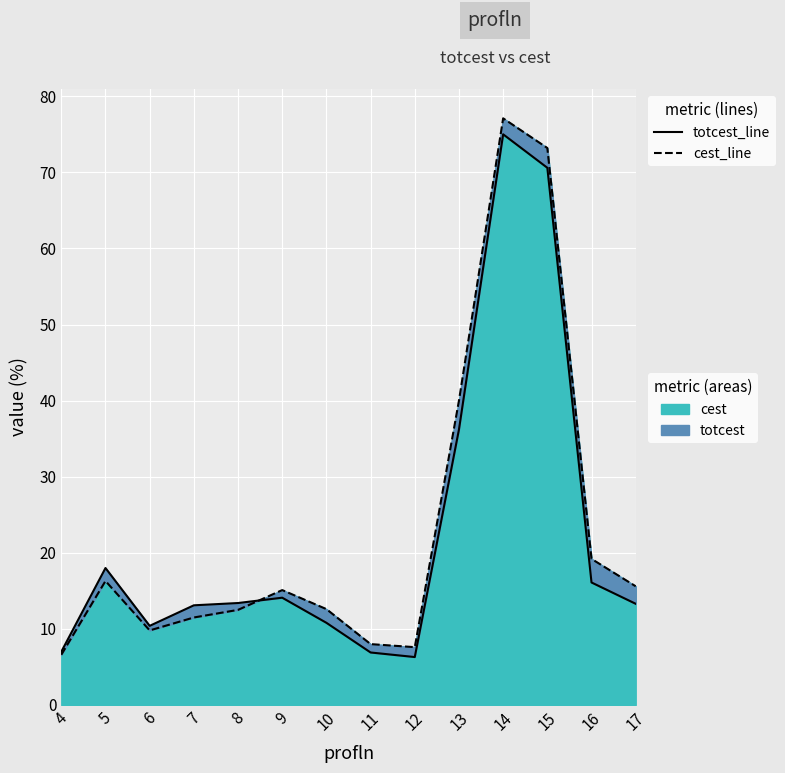

Reading left to right, transcribe all the data shown in this chart.

totcest_line: 7.0	18.0	10.4	13.1	13.4	14.1	10.8	6.9	6.3	36.2	75.0	70.6	16.1	13.3
cest_line: 6.6	16.3	9.8	11.5	12.5	15.1	12.6	8.0	7.6	40.0	77.1	73.2	19.2	15.6